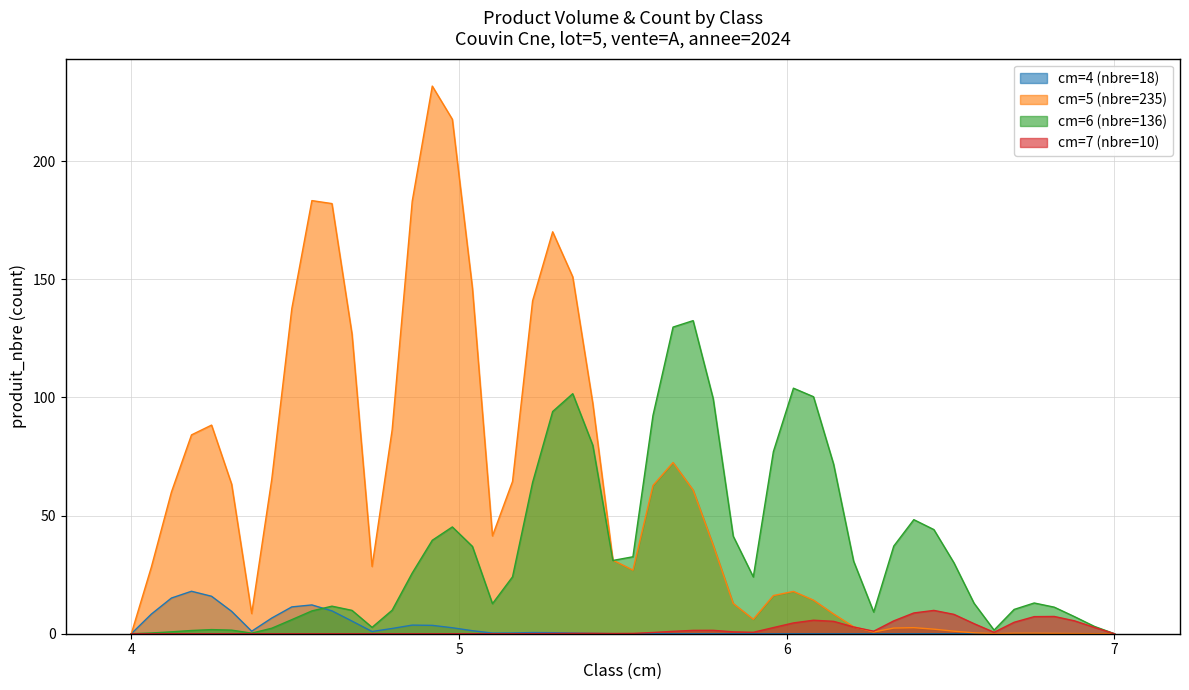

What is the maximum value for cm=5 (nbre=235)?

231.8